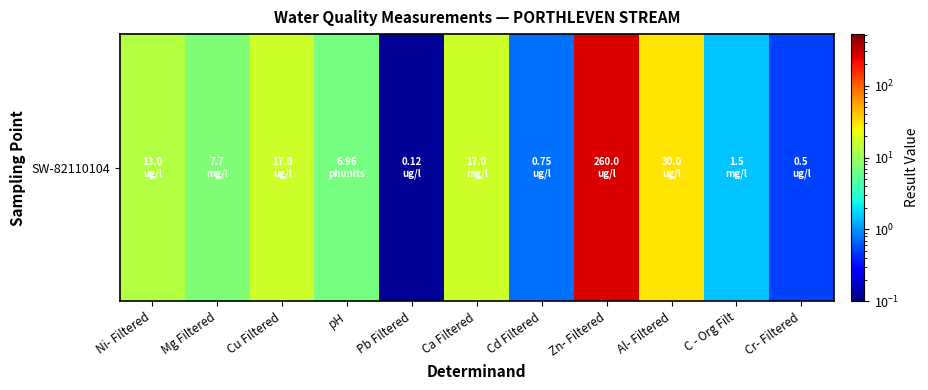

What is the difference between the maximum and minimum values?

259.9